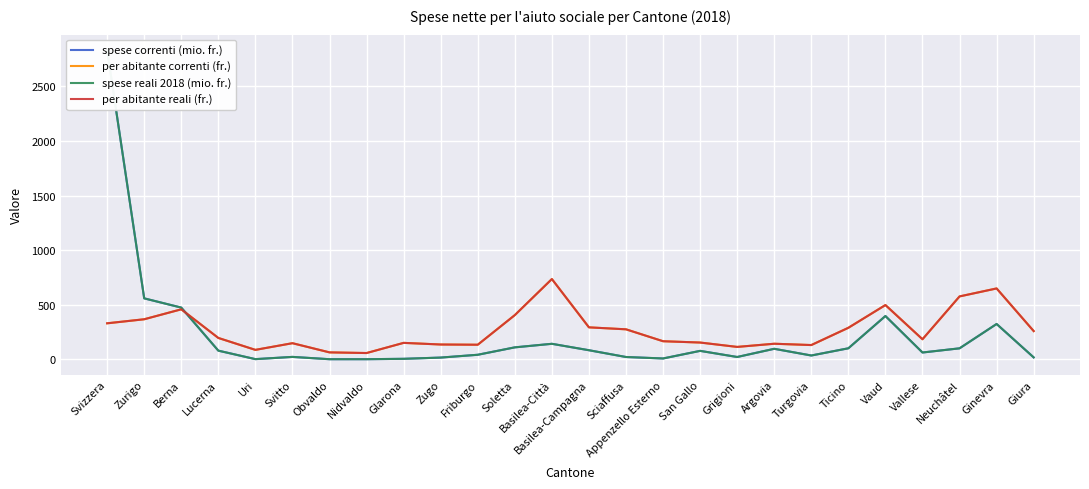

How many interior local valleys does the per abitante reali (fr.) series have?

6